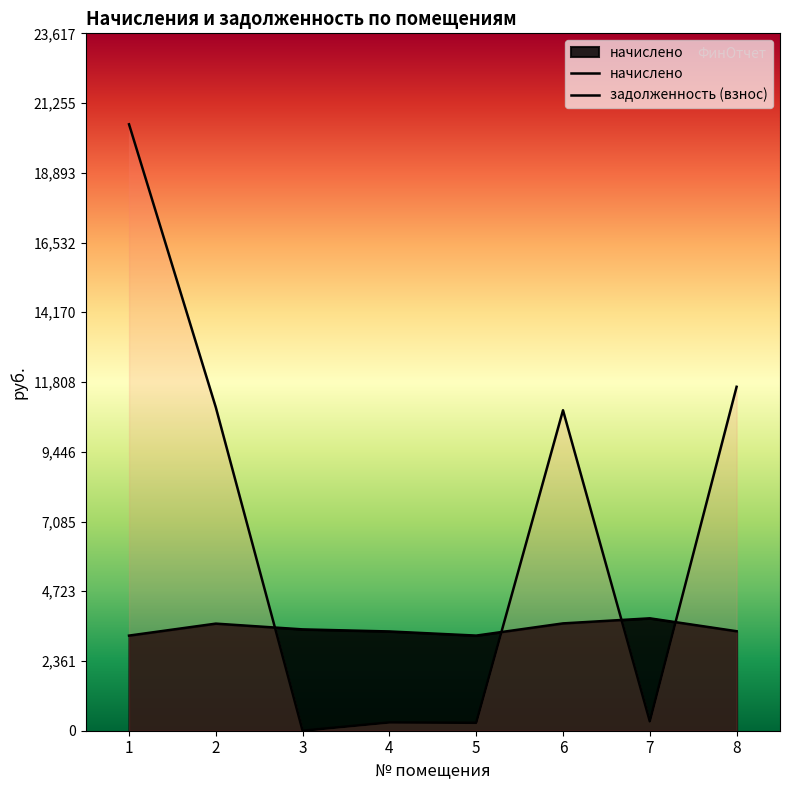

What is the maximum value for начислено?

3806.4